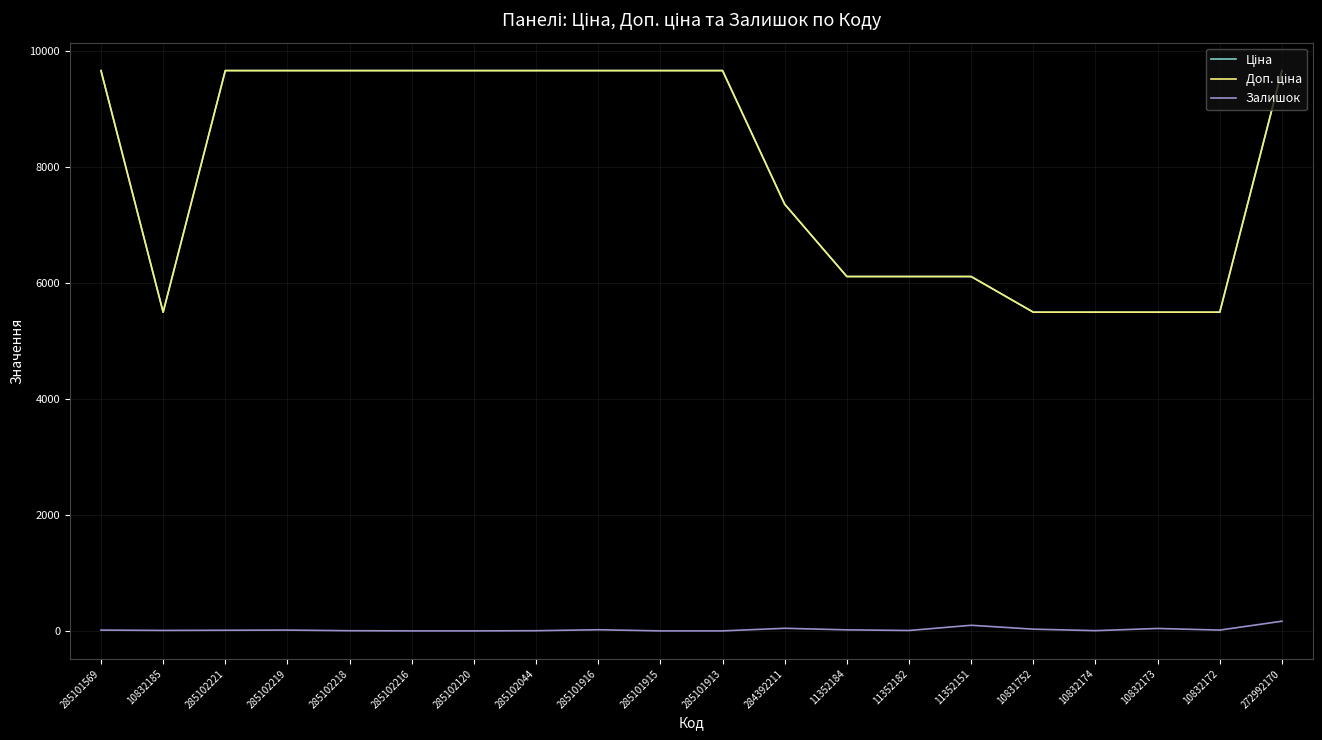

What is the difference between the second highest and second lowest values in the Ціна series?

4167.4